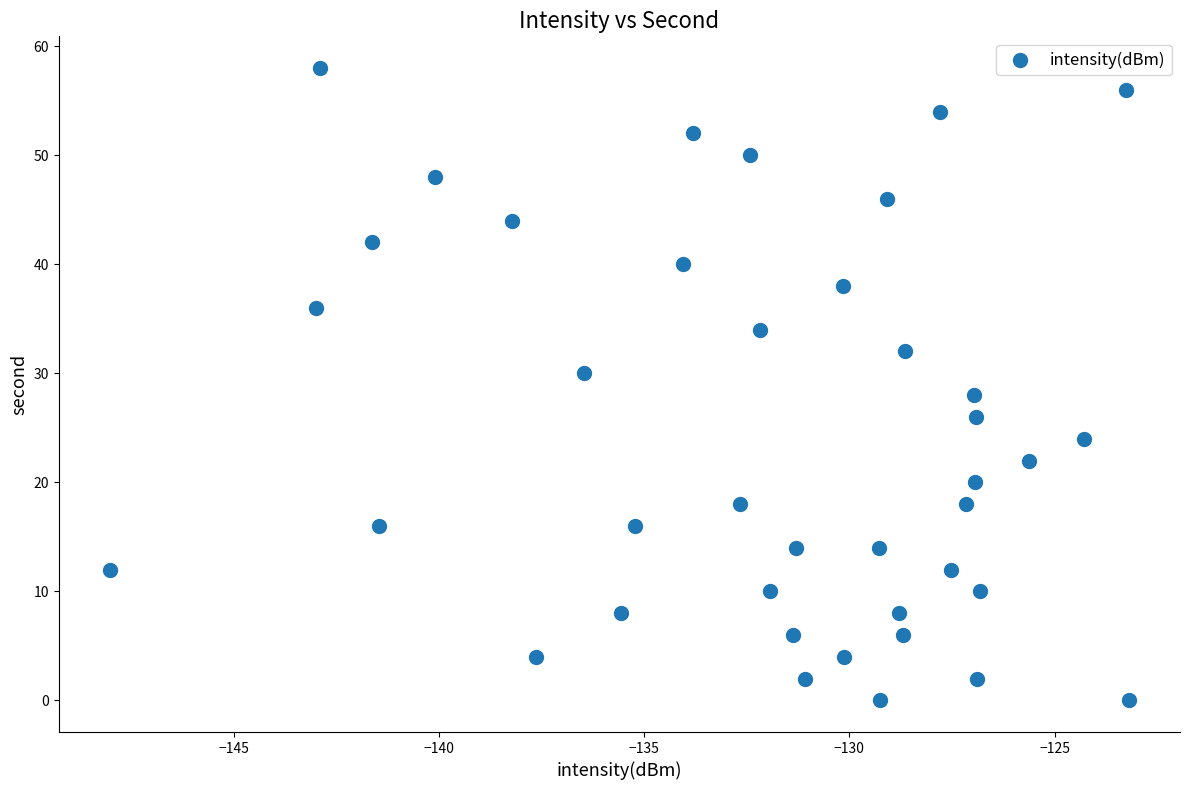

What is the range of Y values (max minus min)?

58